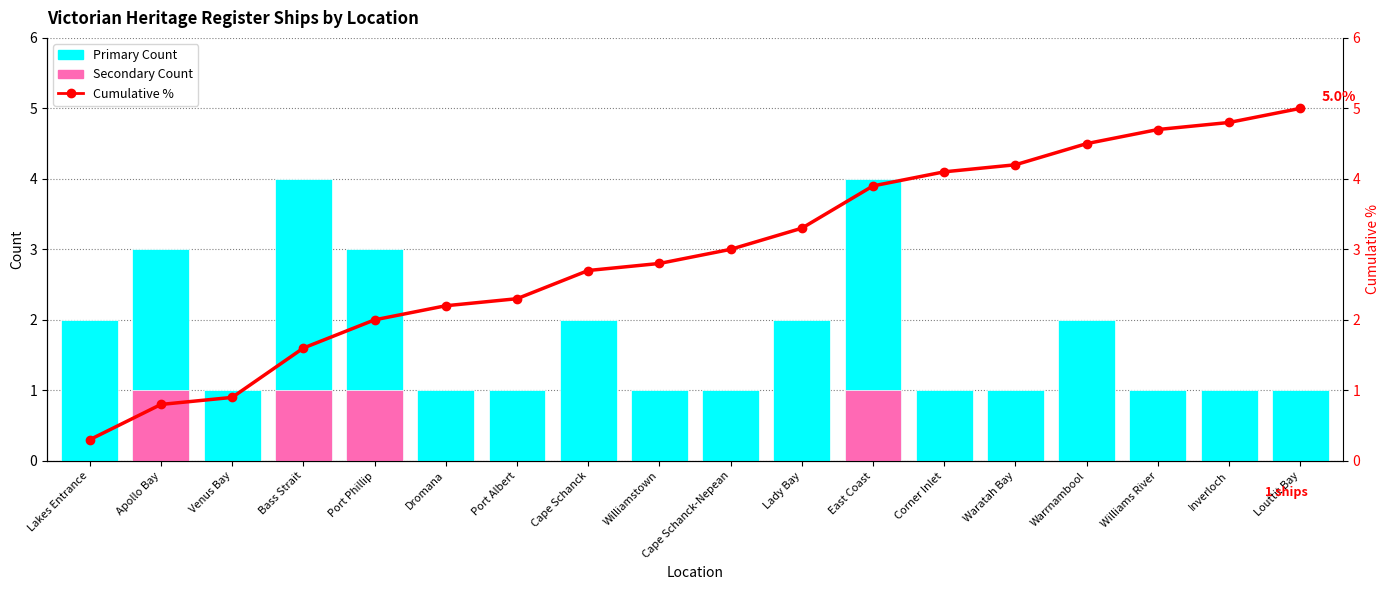

The Primary Count series shows 2.8 at Lady Bay. True or false?

False